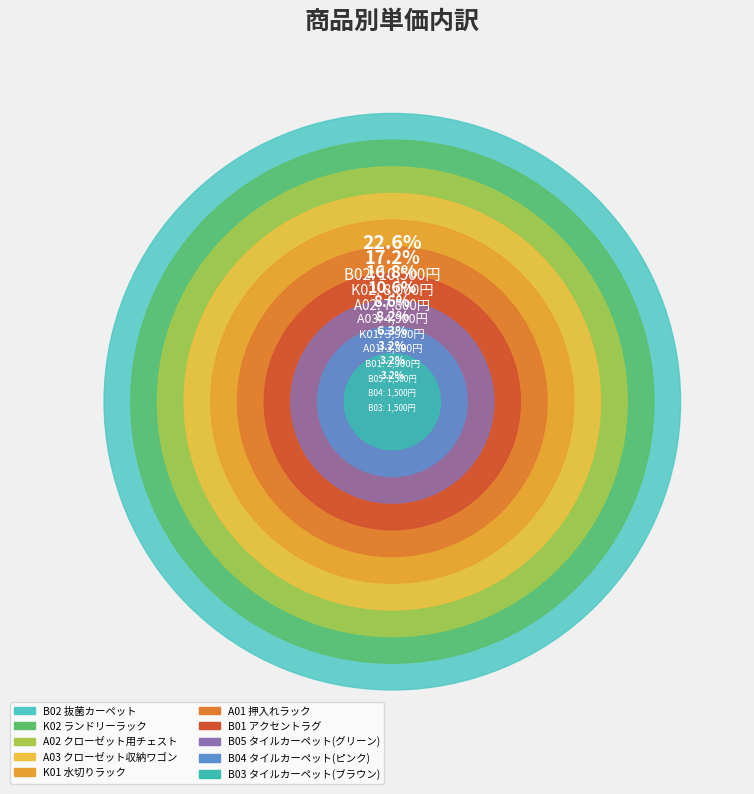

Which category has the biggest portion of the pie?

B02